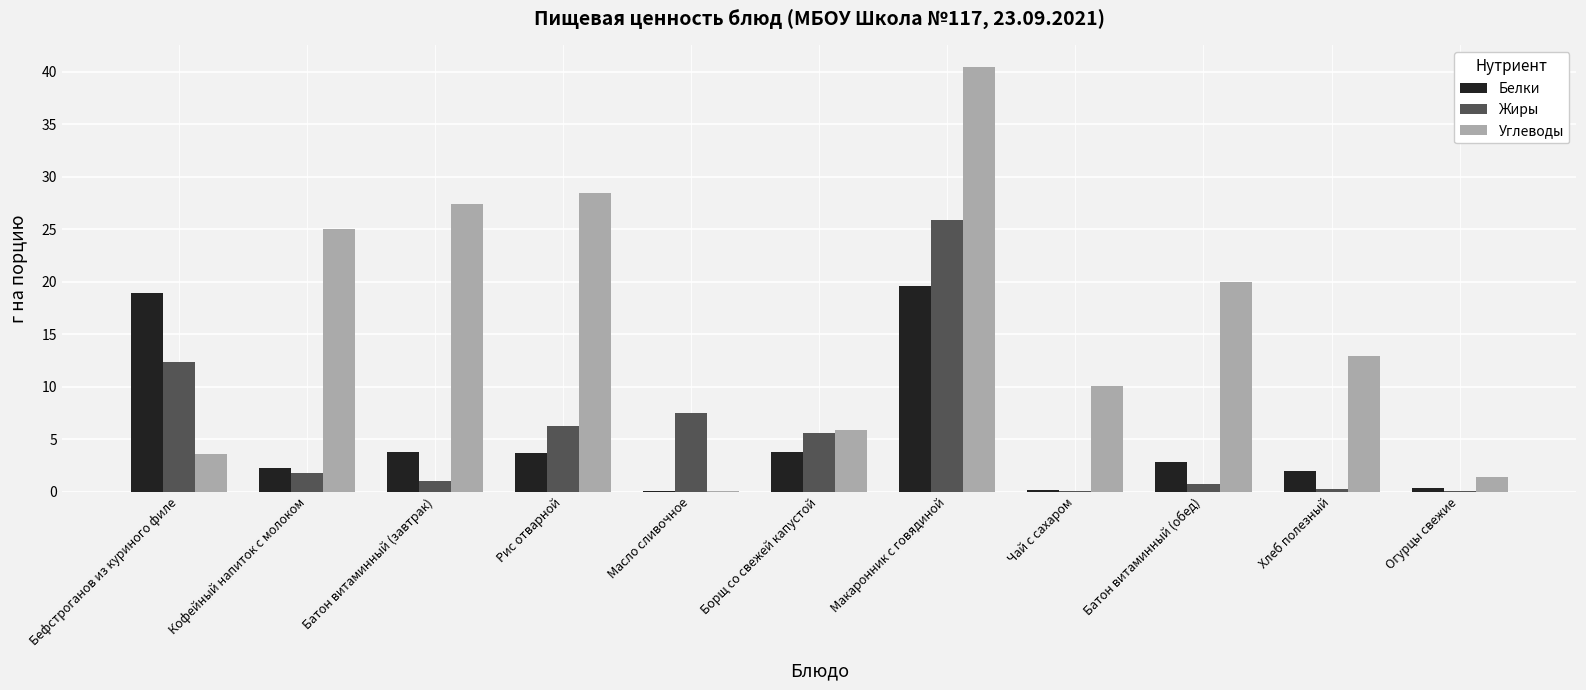

Which series changed the most between Бефстроганов из куриного филе and Чай с сахаром?

Белки